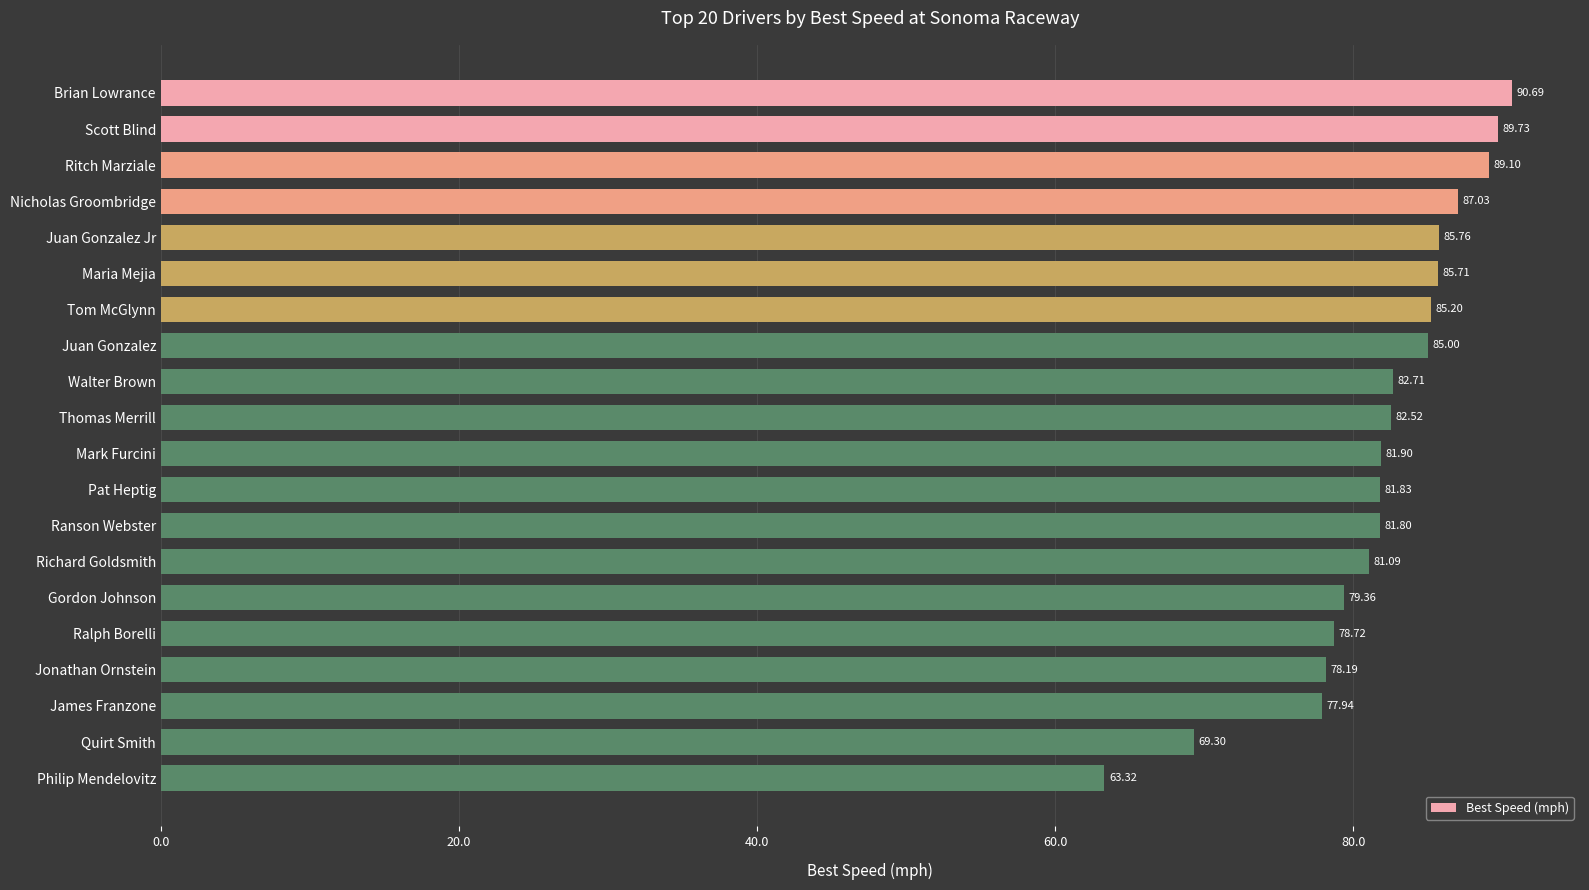

What is the difference between the second highest and minimum values?

26.4